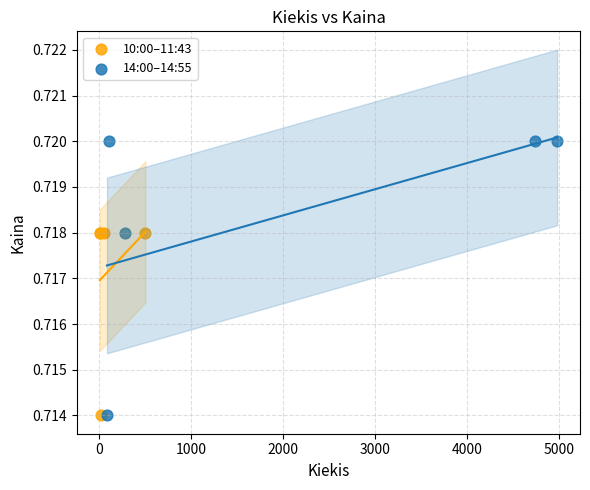

Which series reaches the maximum Y coordinate?

14:00–14:55